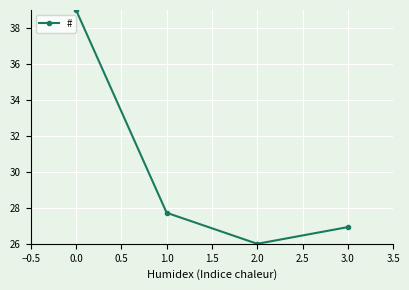

Reading left to right, extract all data points from this chart.

39.0	27.7	26.0	26.9